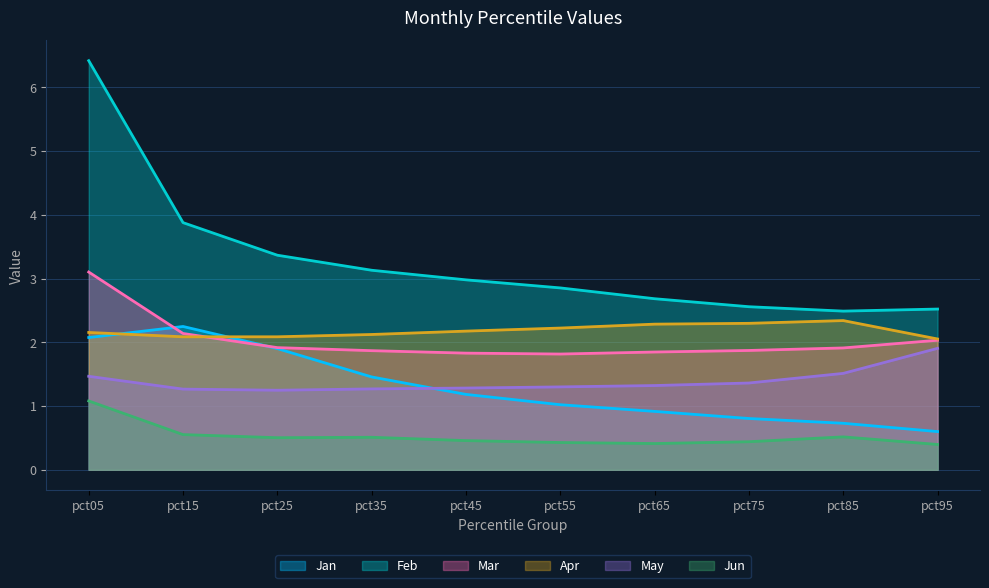

Where is Feb nearest to the value 4?

pct15